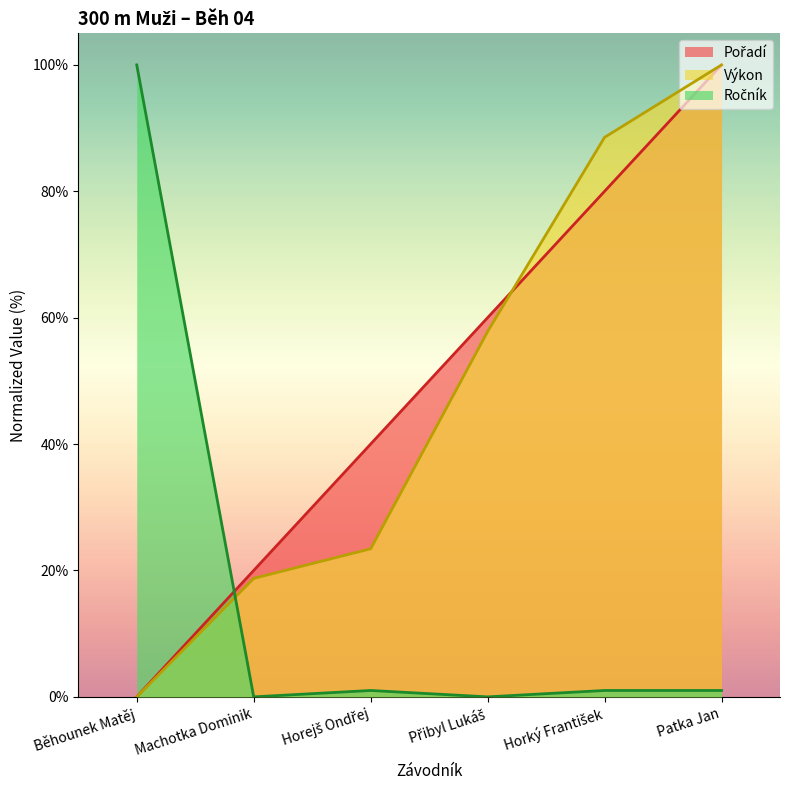

Which series ends up on top after the final intersection of Ročník and Pořadí?

Pořadí